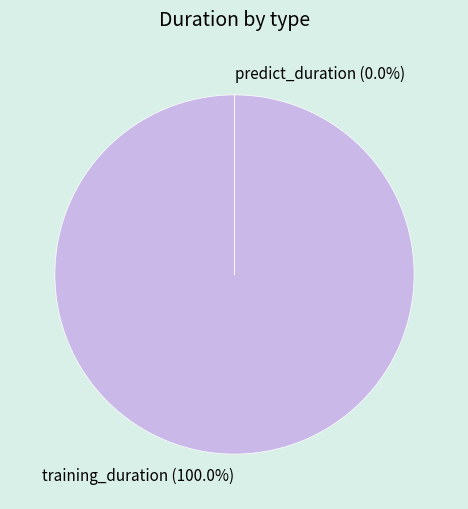

Which category has the biggest portion of the pie?

training_duration